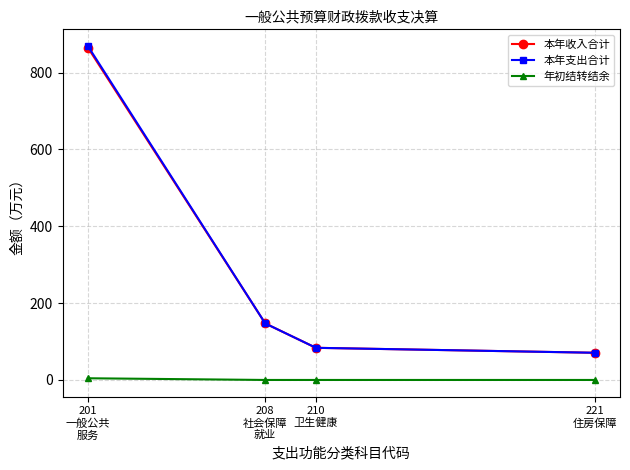

Reading left to right, transcribe all the data shown in this chart.

本年收入合计: 865.2	147.2	83.7	70.8
本年支出合计: 869.4	147.2	83.7	70.8
年初结转结余: 4.4	0.0	0.0	0.0